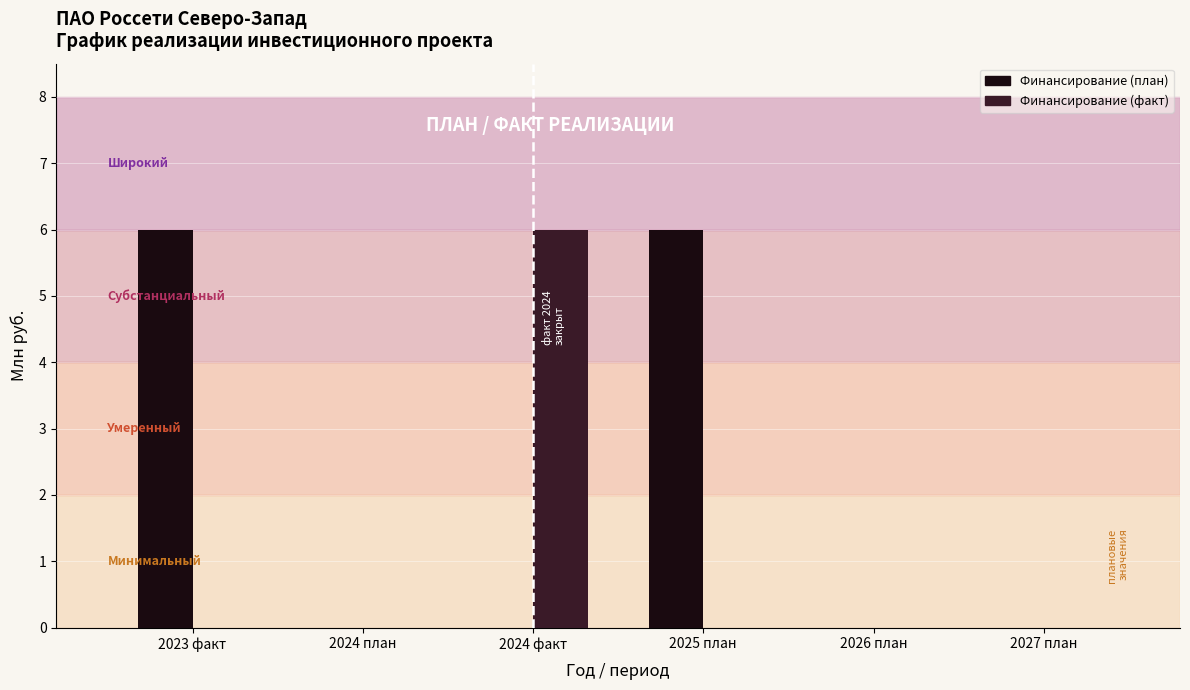

What is the total value across all series at 2023 факт?

6